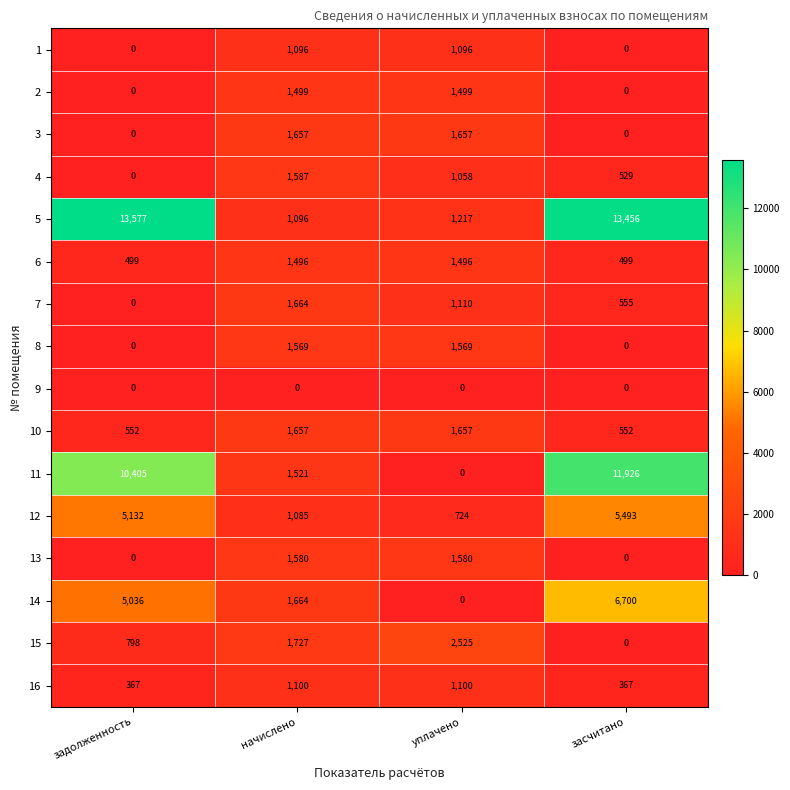

The value of 1 at задолженность is -676. True or false?

False